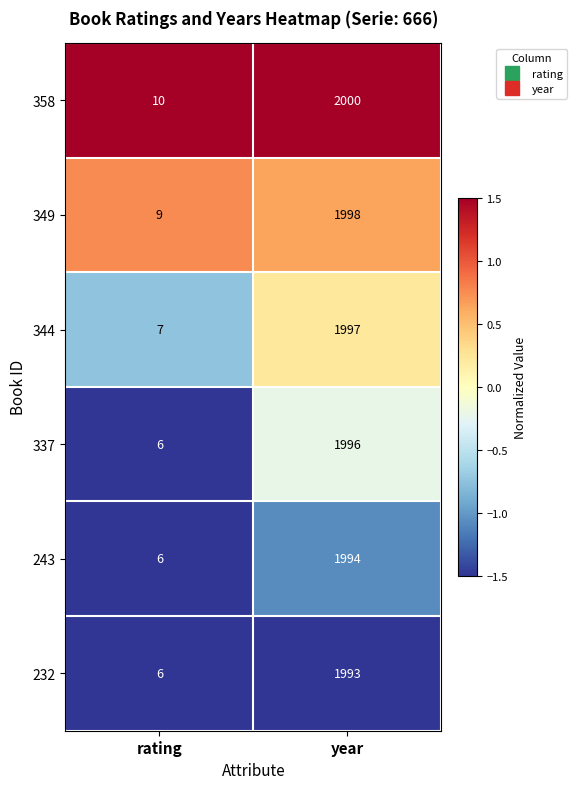

Is it true that 358 equals 2000 at year?

True